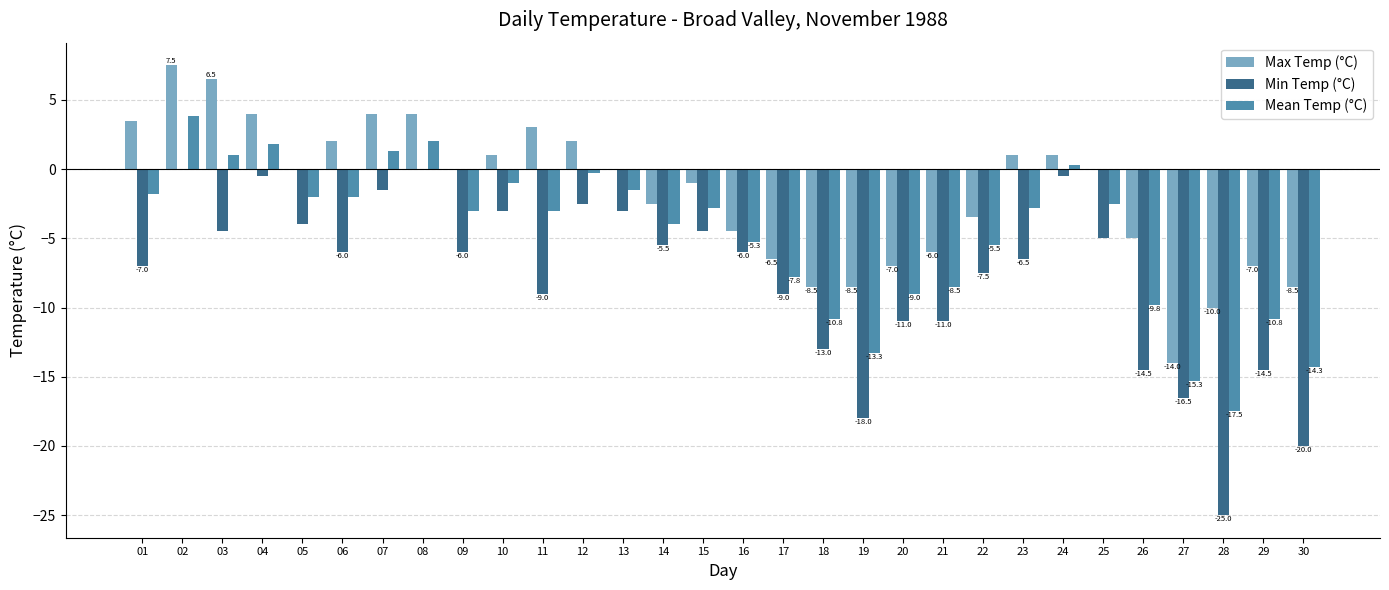

Is it true that Max Temp (°C) equals -11.2 at 18?

False